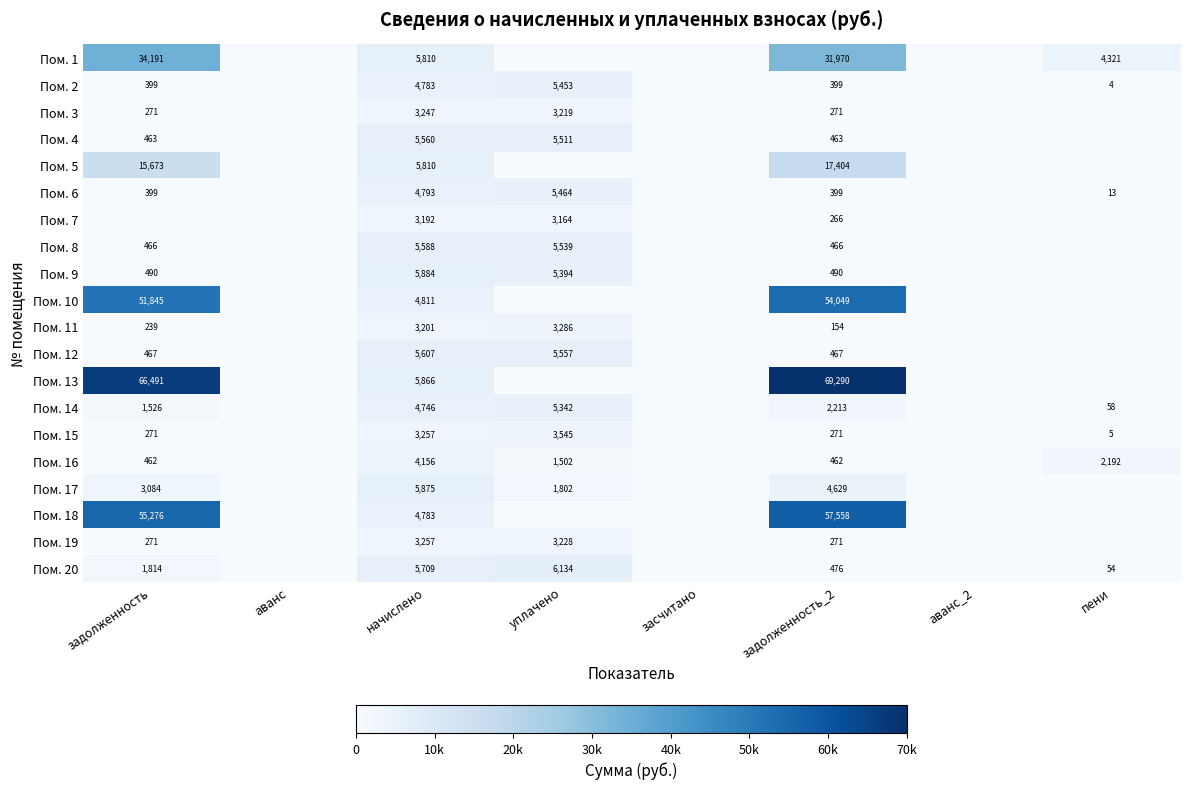

The value of Пом. 12 at задолженность_2 is 467. True or false?

True